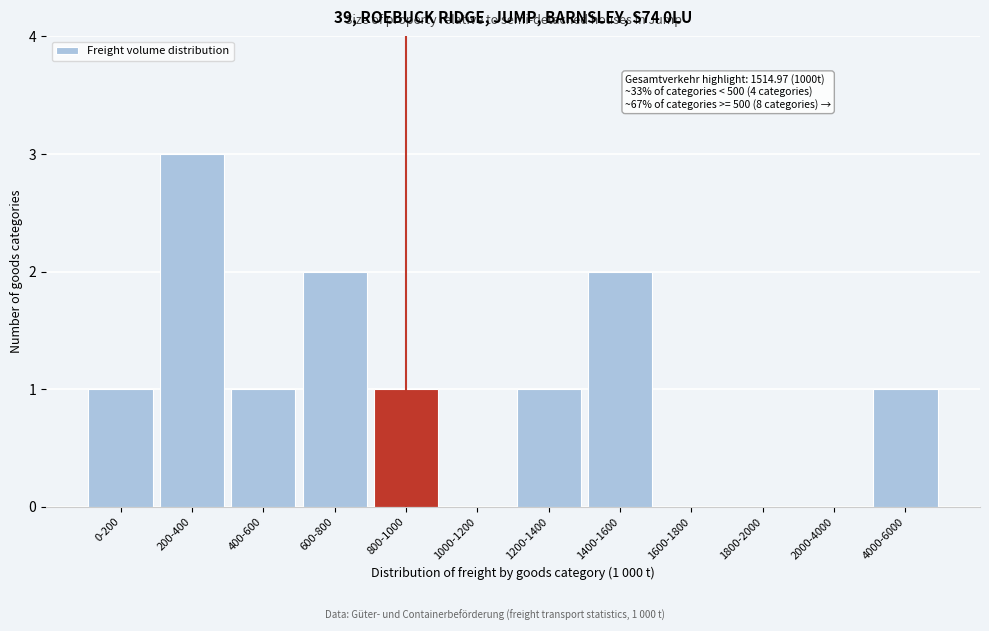

Reading right to left, transcribe all the data shown in this chart.

4000-6000=1	2000-4000=0	1800-2000=0	1600-1800=0	1400-1600=2	1200-1400=1	1000-1200=0	800-1000=1	600-800=2	400-600=1	200-400=3	0-200=1